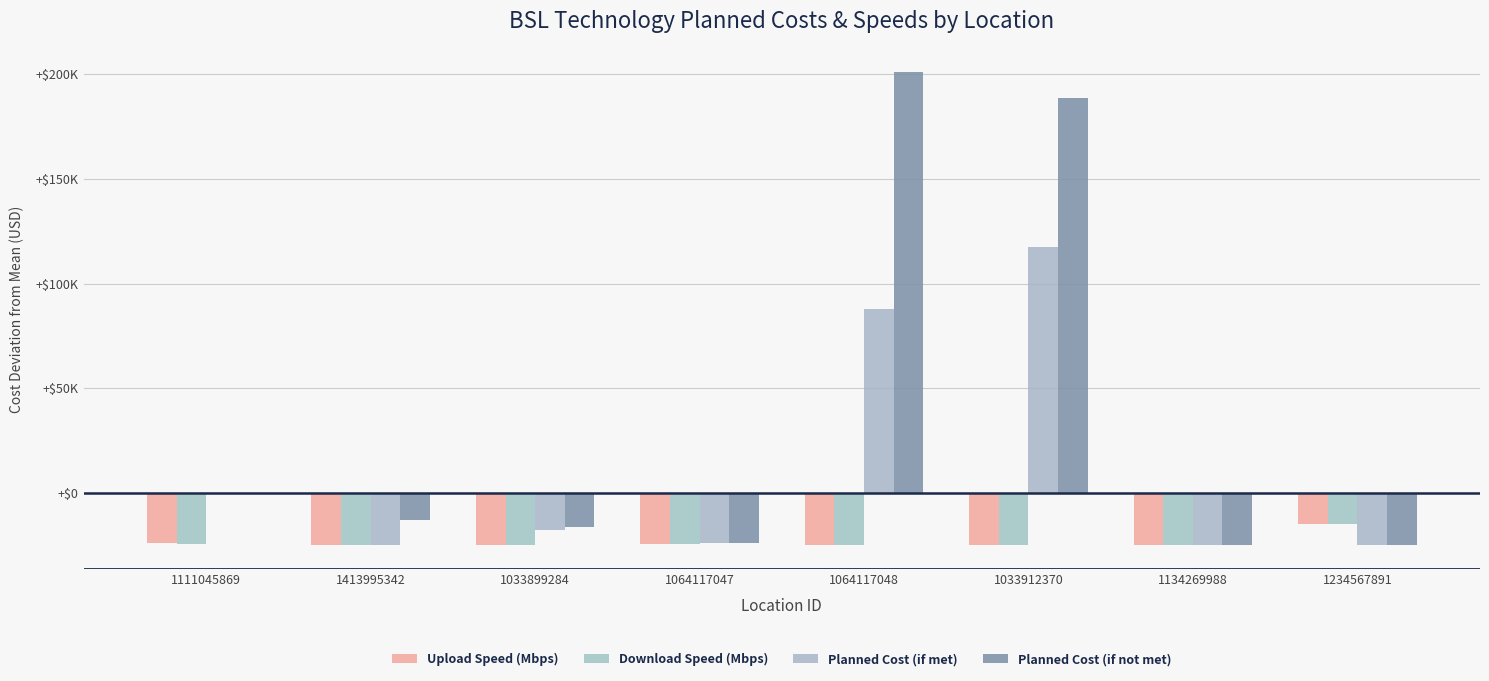

What is the smallest value displayed?

-24938.9